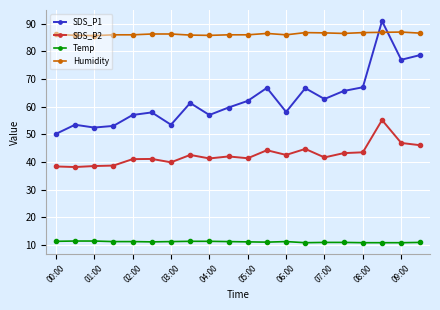

At how many categories does at least one series exceed 29?

20